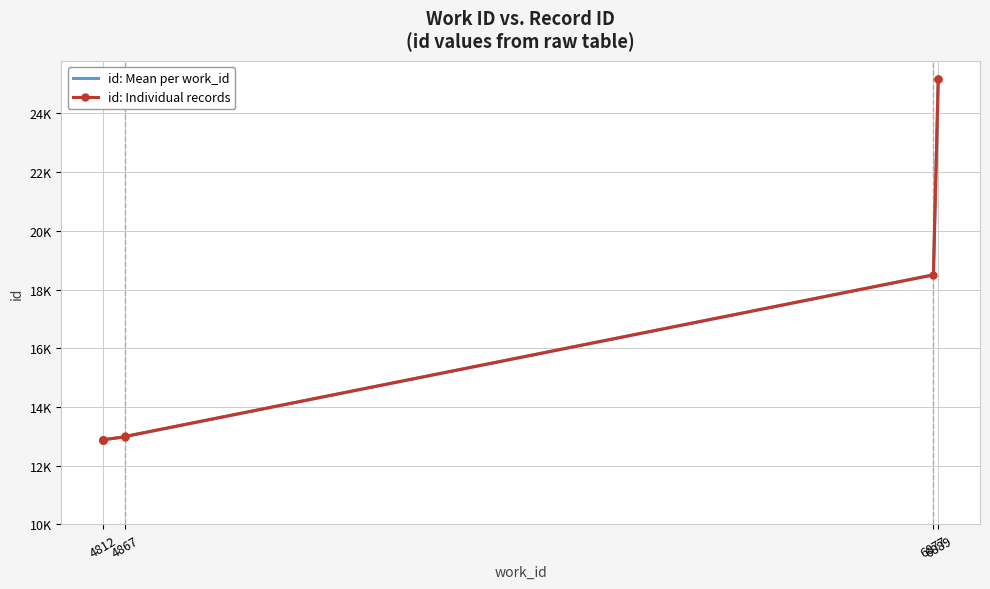

What is the minimum value shown in the chart?

12881